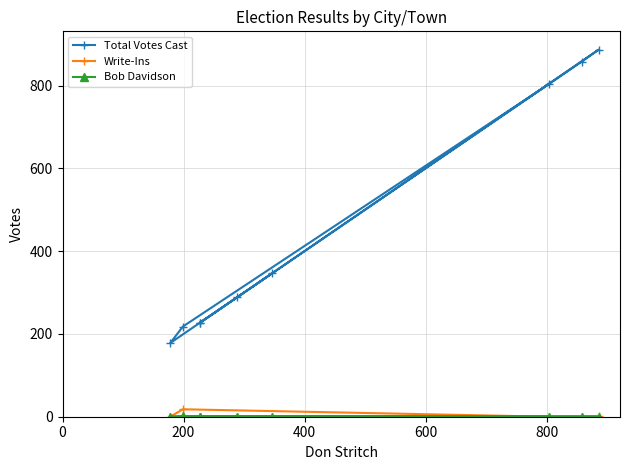

The value of Total Votes Cast at 0 is 105. True or false?

False